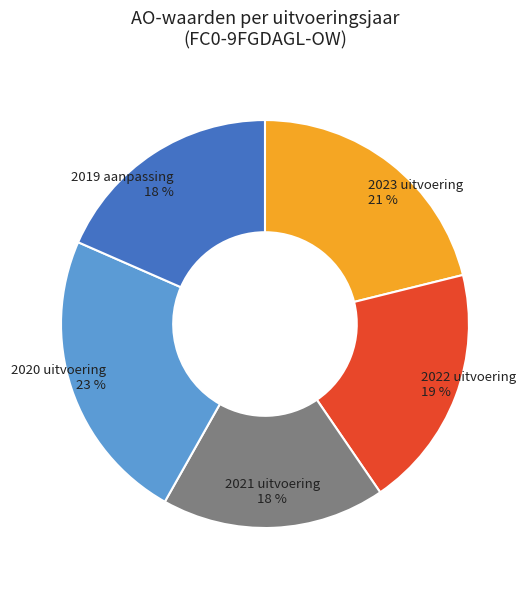

Which slice is the largest?

2020 uitvoering